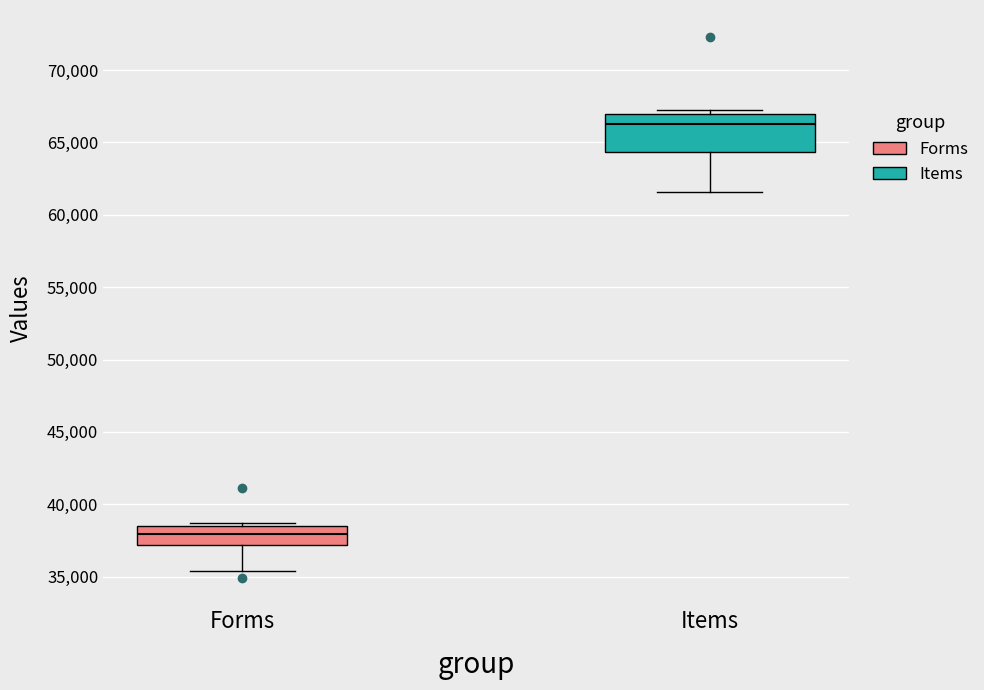

Where does the median line of the box for Items sit on the y-axis? The values are not printed on the chart, so give them approximately, as read against the axis.

66500